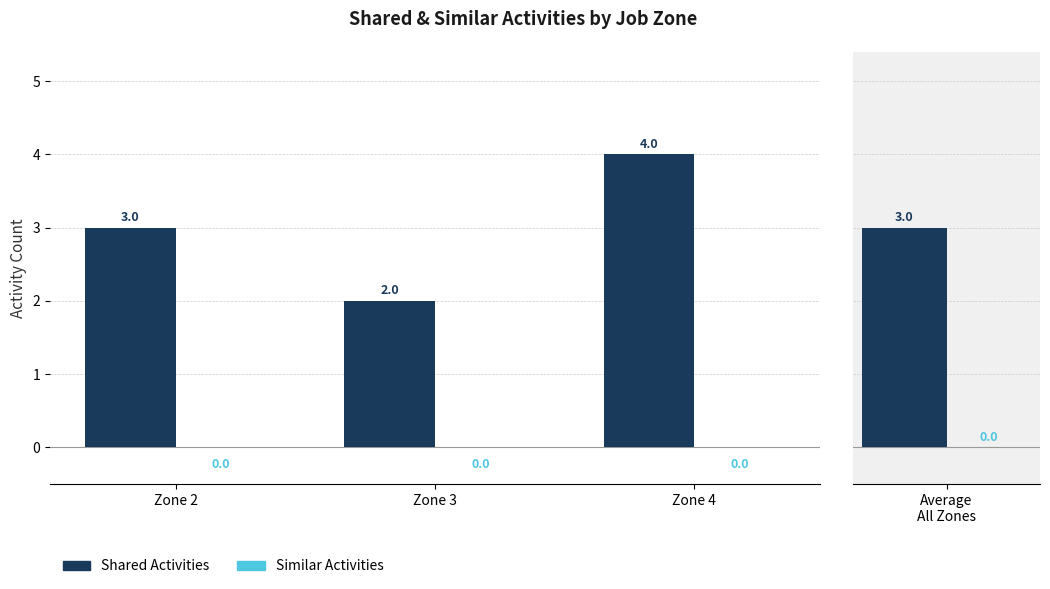

Rank the categories by Shared Activities value from highest to lowest.

Zone 4, Zone 2, Zone 3